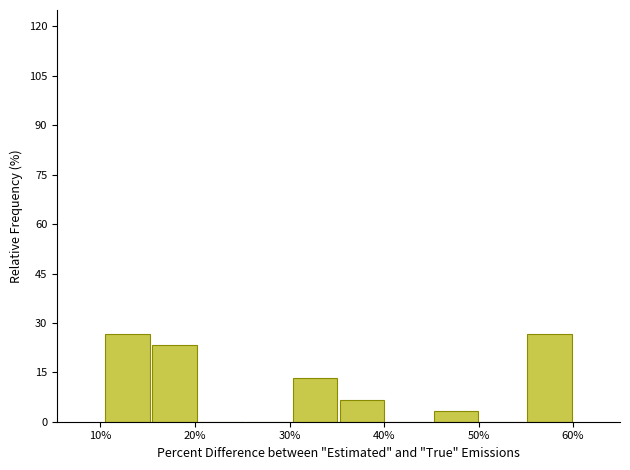

How tall is the bar that spans 15 to 20 on the x-axis? Neither the bar edges nor the heights are printed on the chart, so give them approximately, as read against the axes.

24